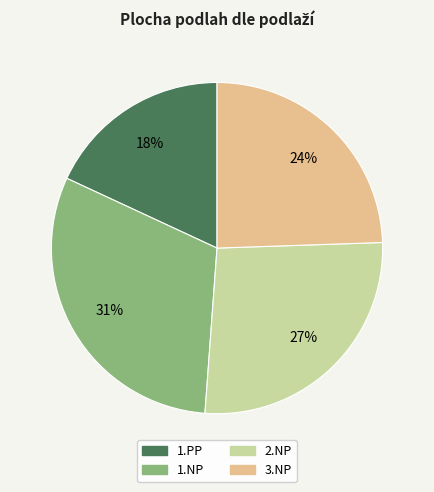

Is it true that 1.NP is 42% of the pie?

False